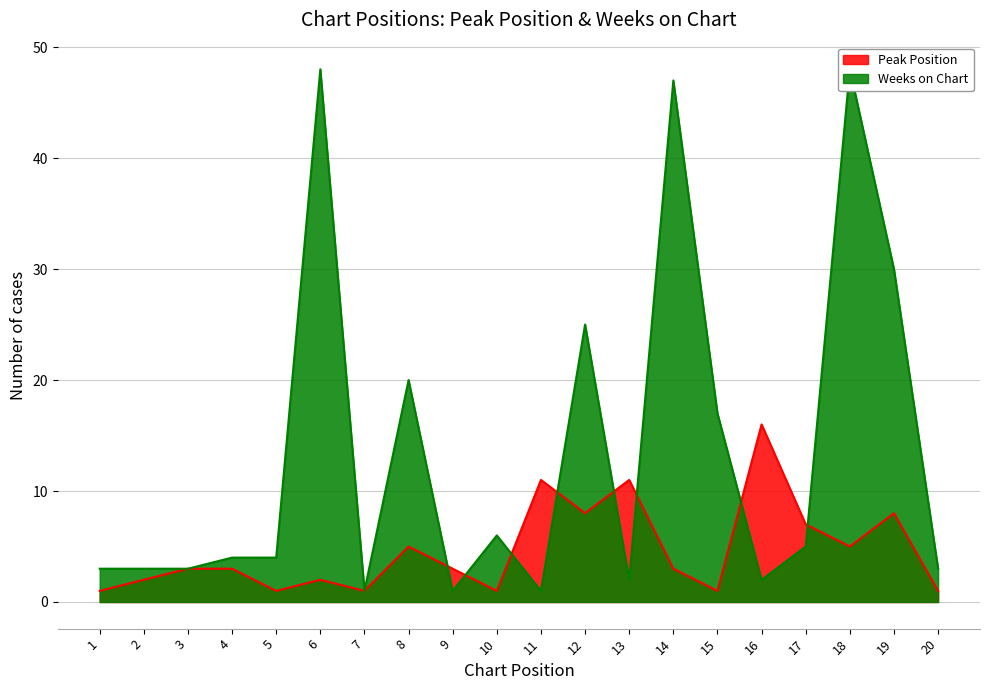

How many interior local valleys does the Peak Position series have?

6